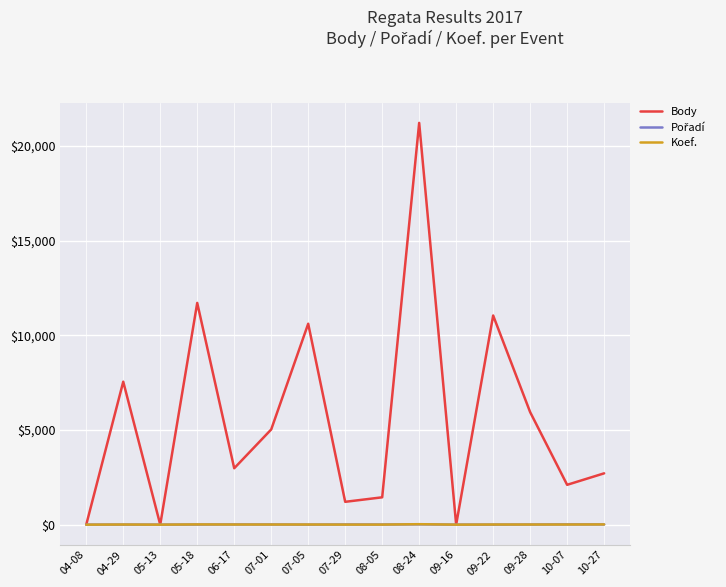

Which category has the highest value in the Body series?

08-24